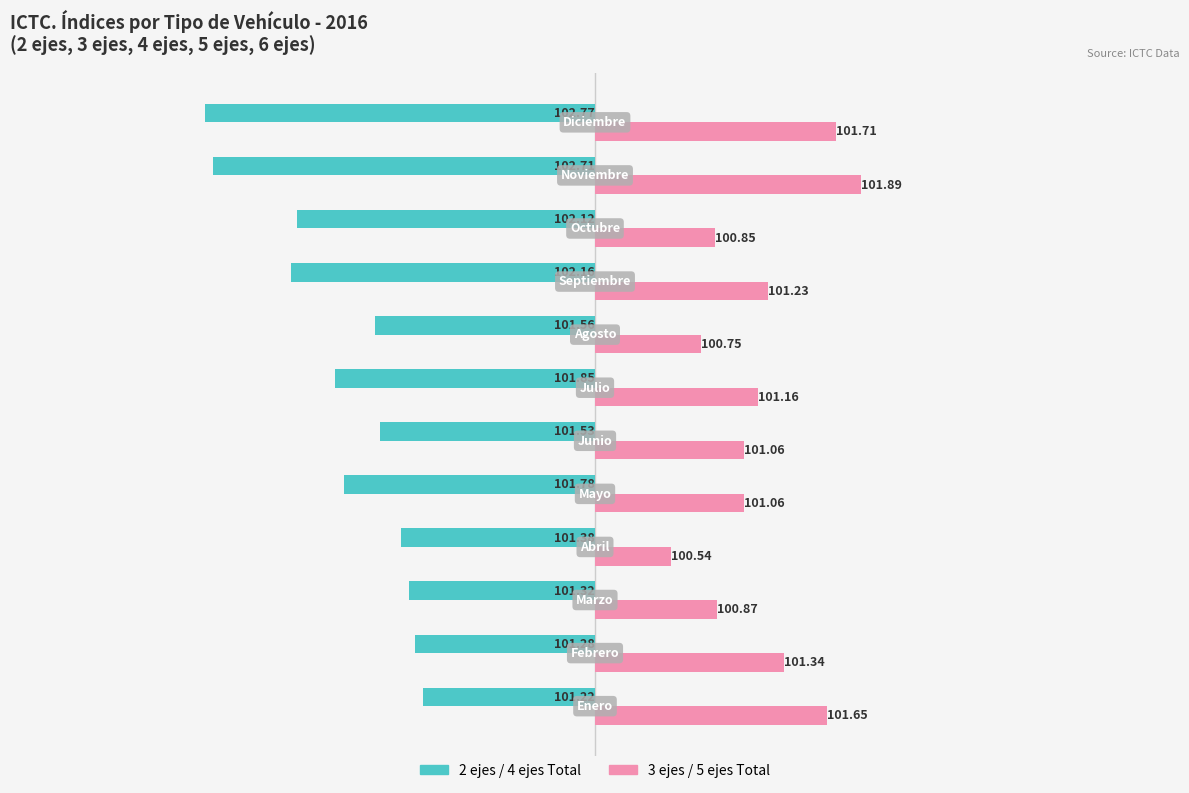

The In Labor Force series shows -2.1 at 7. True or false?

False